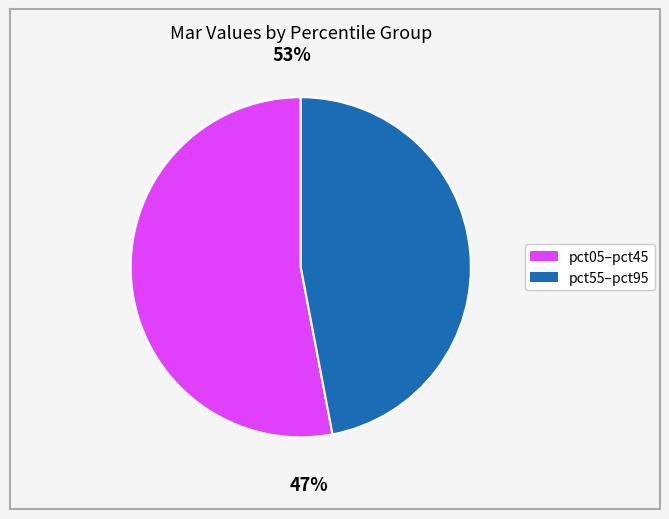

True or false: pct25 accounts for 1% of the total.

False